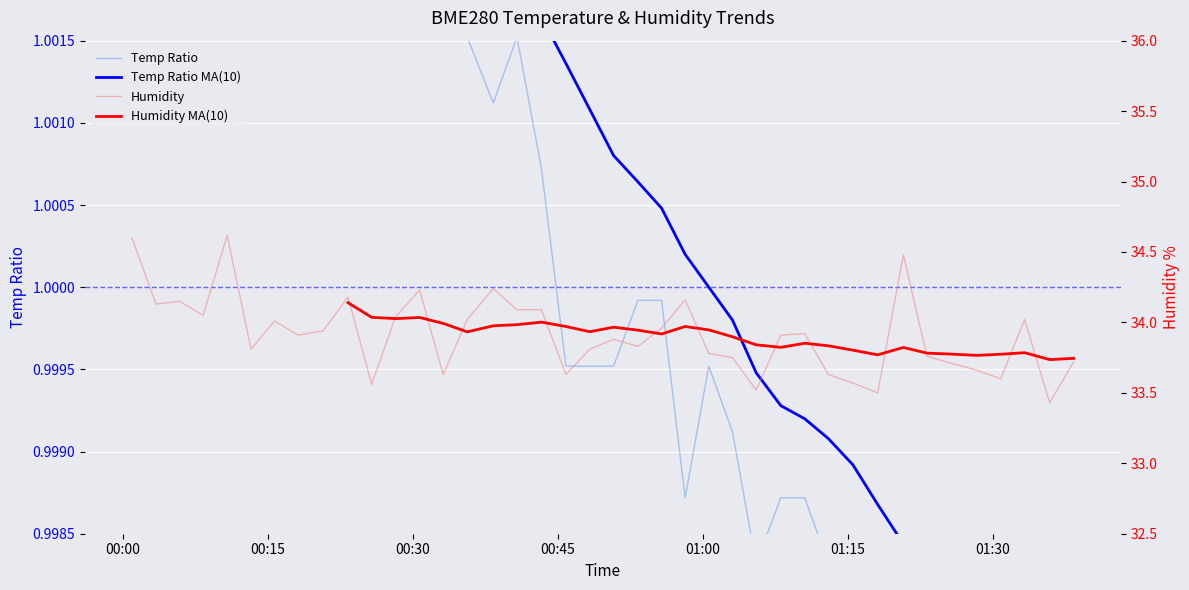

The Humidity MA(10) series shows 18.9 at 39. True or false?

False